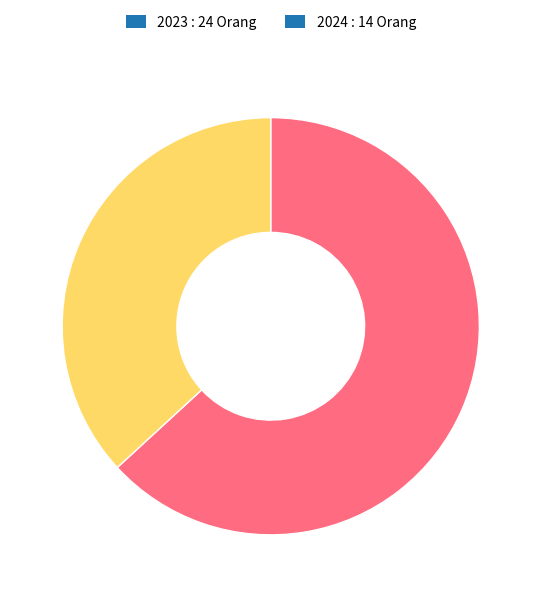

Which has a higher value, 2023 or 2024?

2023